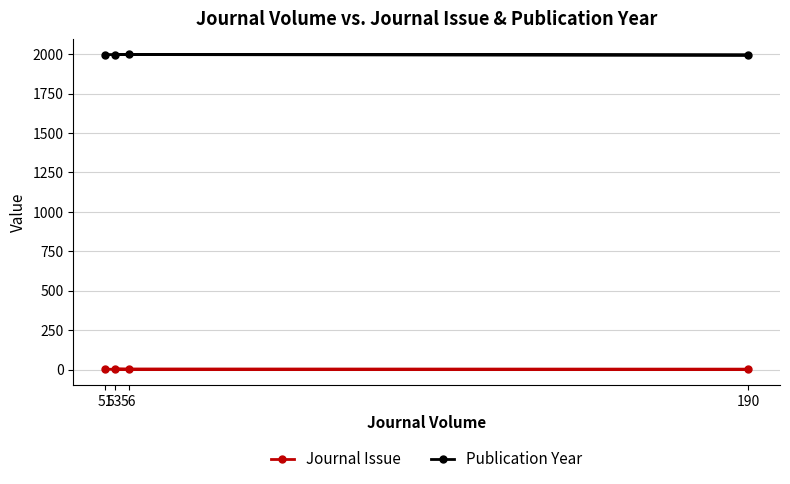

True or false: Publication Year and Journal Issue intersect in this chart.

False